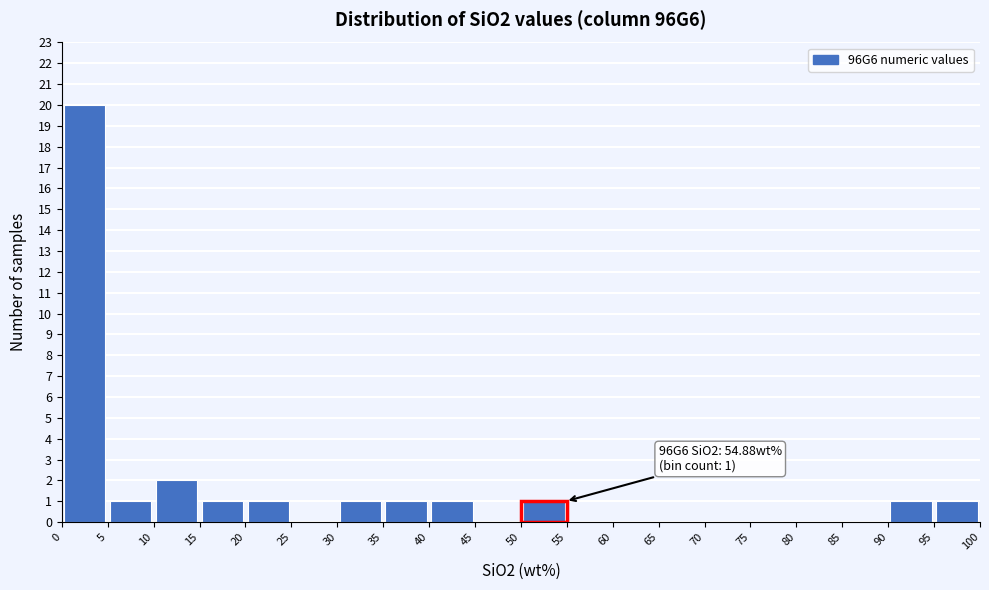

Over which range of the x-axis is the bar tallest?

0 to 5